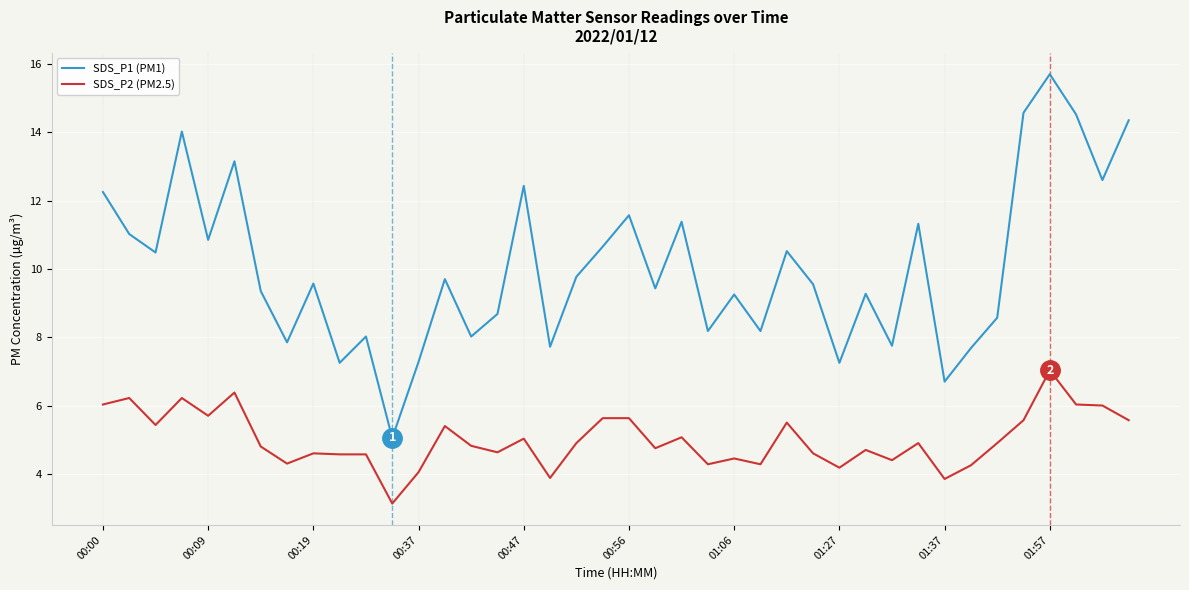

Rank the series by their maximum value, from lowest to highest.

SDS_P2 (PM2.5), SDS_P1 (PM1)